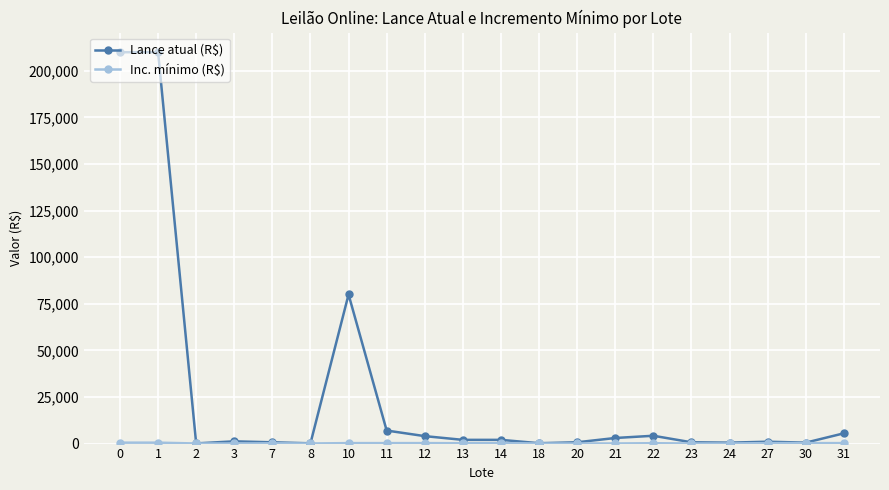

True or false: Lance atual (R$) has more than 2 points higher than both neighbors.

True